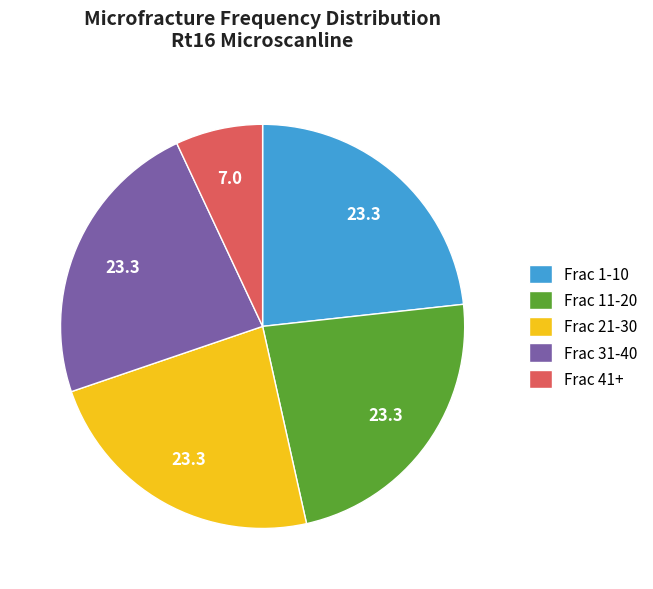

True or false: Frac 11-20 accounts for 14% of the total.

False